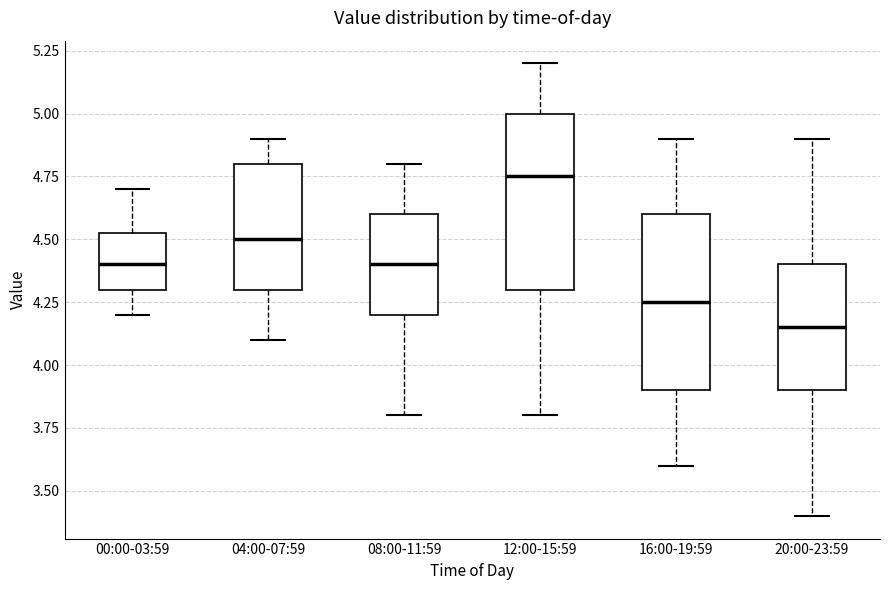

Reading left to right, read every box against the y-axis: the position of its median line, the range the box covers, and the ends of its whiskers. The values are not printed on the chart, so give them approximately, as read against the axis.

00:00-03:59: median 4.40, box 4.30 to 4.55, whiskers 4.20 to 4.70
04:00-07:59: median 4.50, box 4.30 to 4.80, whiskers 4.10 to 4.90
08:00-11:59: median 4.40, box 4.20 to 4.60, whiskers 3.80 to 4.80
12:00-15:59: median 4.75, box 4.30 to 5.00, whiskers 3.80 to 5.20
16:00-19:59: median 4.25, box 3.90 to 4.60, whiskers 3.60 to 4.90
20:00-23:59: median 4.15, box 3.90 to 4.40, whiskers 3.40 to 4.90